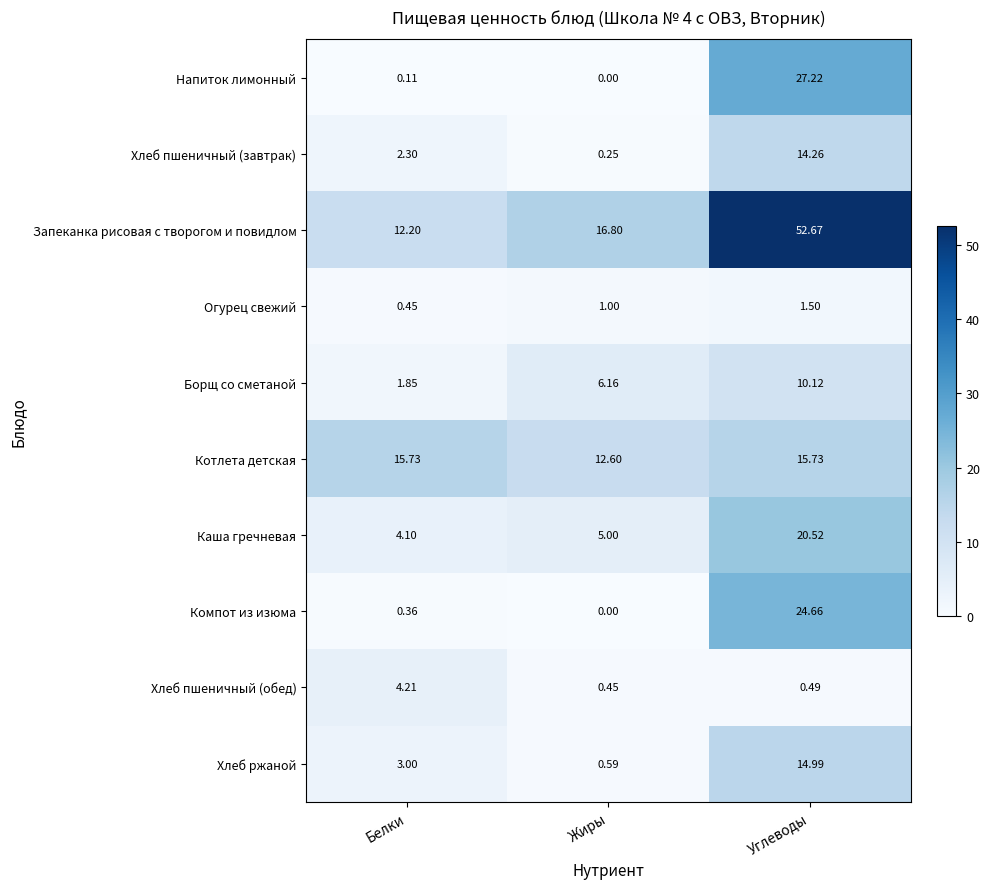

At which category is the sum across all series the highest?

Углеводы